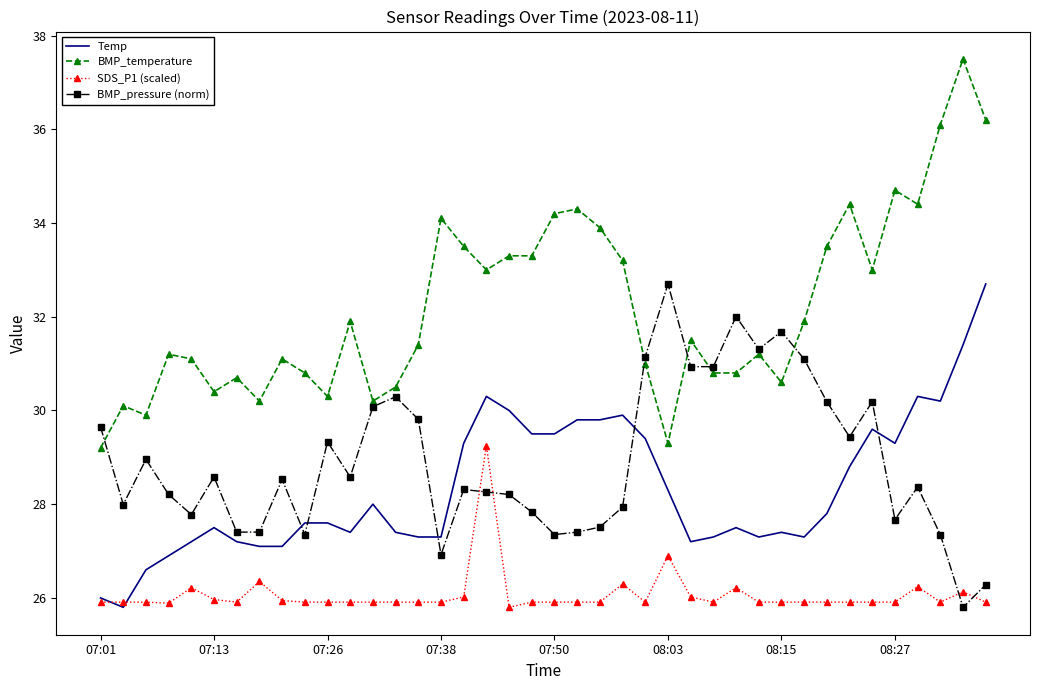

Which series has the largest total across all categories?

BMP_temperature